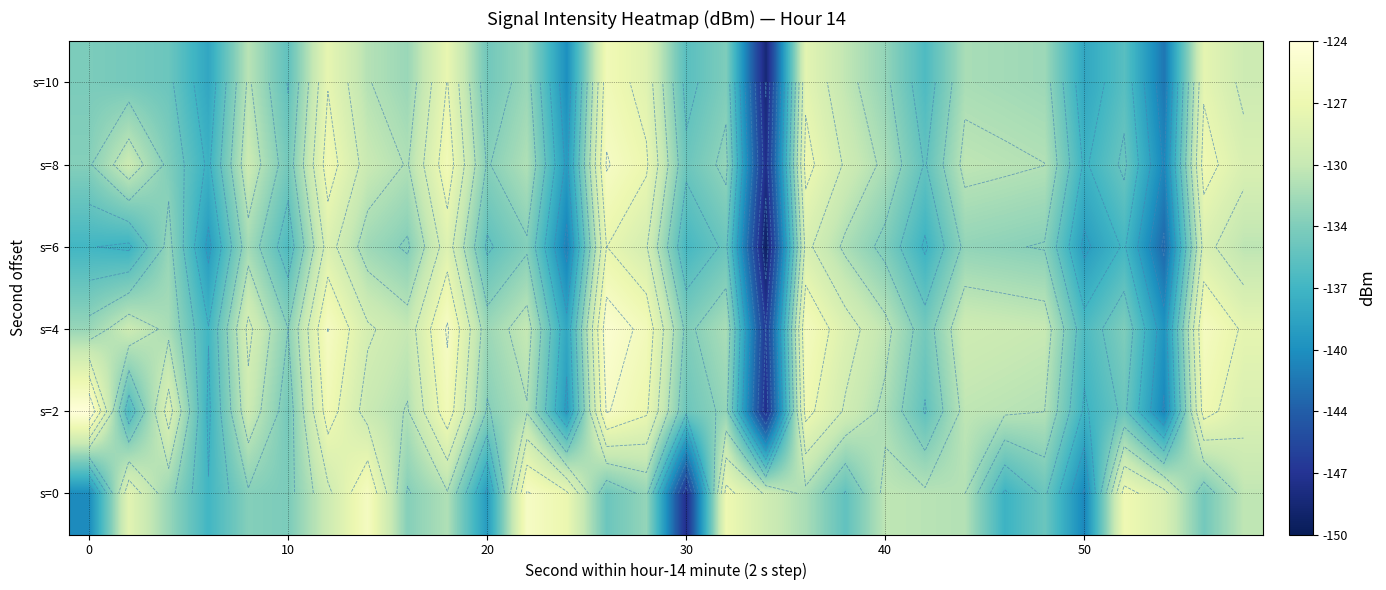

What is the difference between the maximum and minimum values in the s=6 series?

21.6